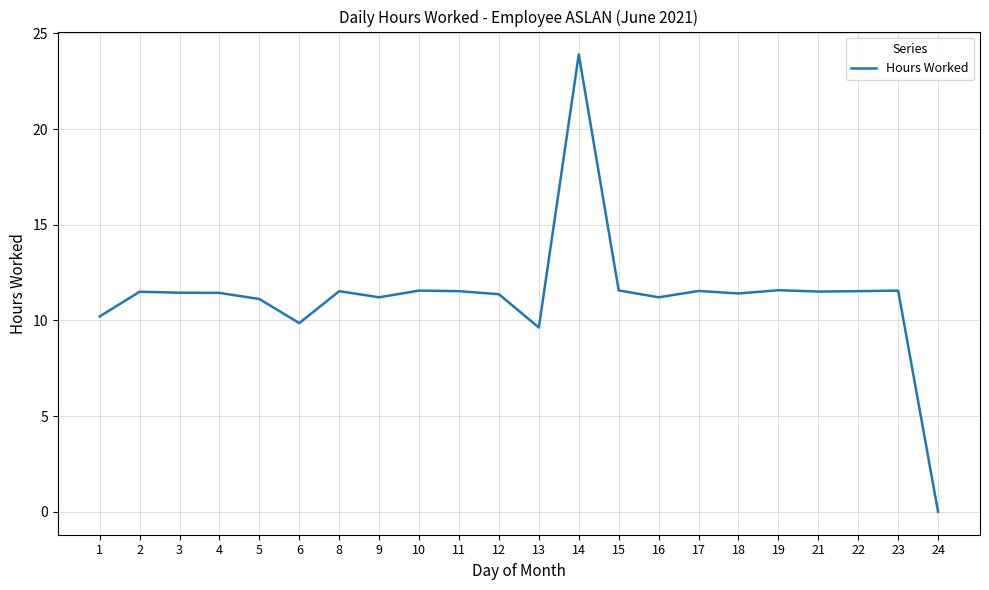

The chart shows a value of 14.3 at 1. True or false?

False